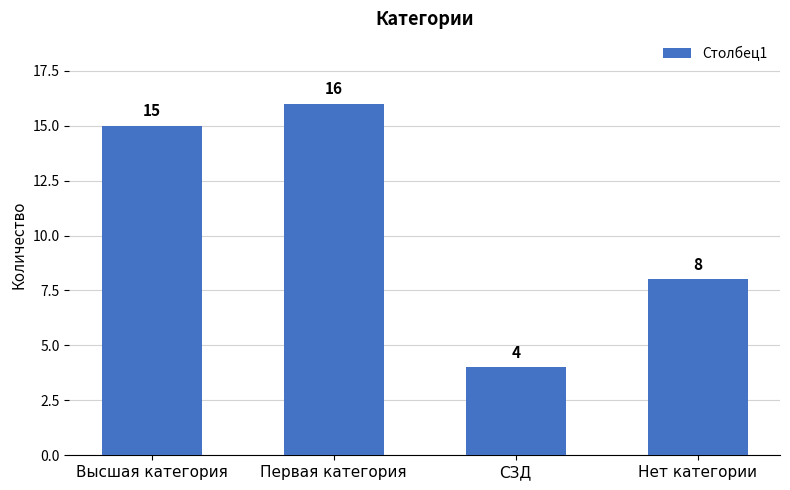

What is the label of the 2nd bar from the right?

СЗД